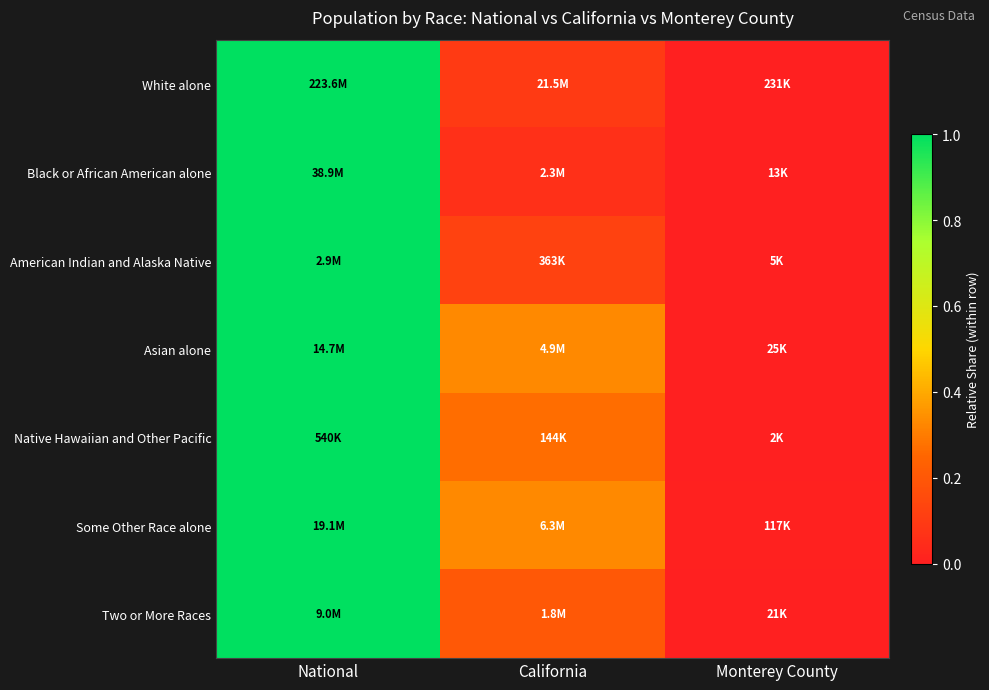

At which category is the sum across all series the highest?

National